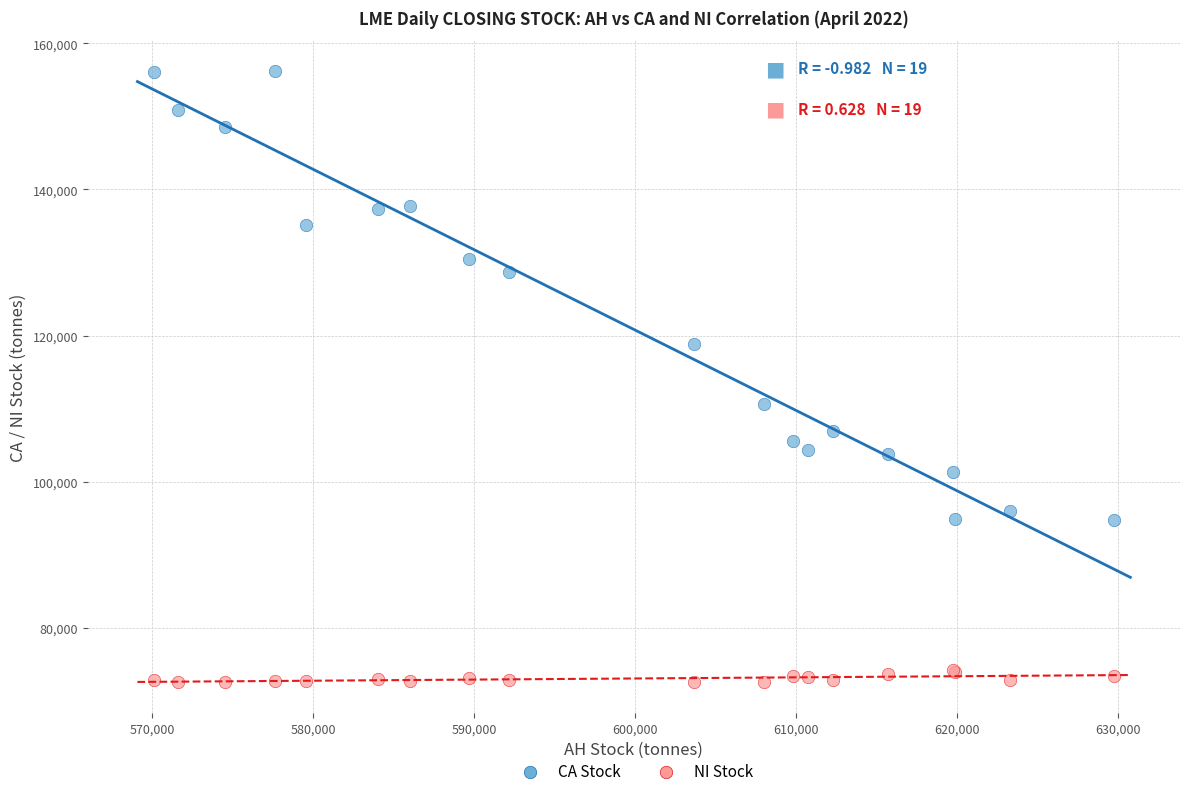

In the CA Stock series, what Y value is closest to 125512?

128775